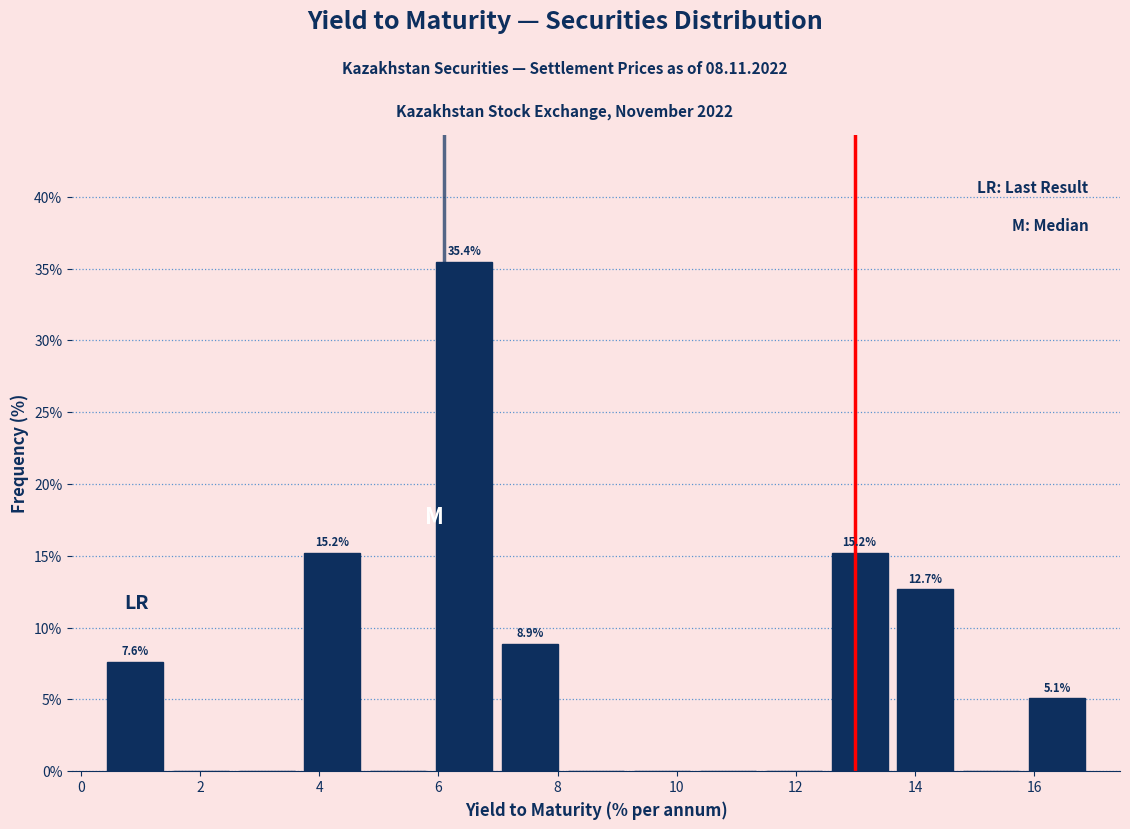

Over which range of the x-axis is the bar tallest?

5.8 to 7.0